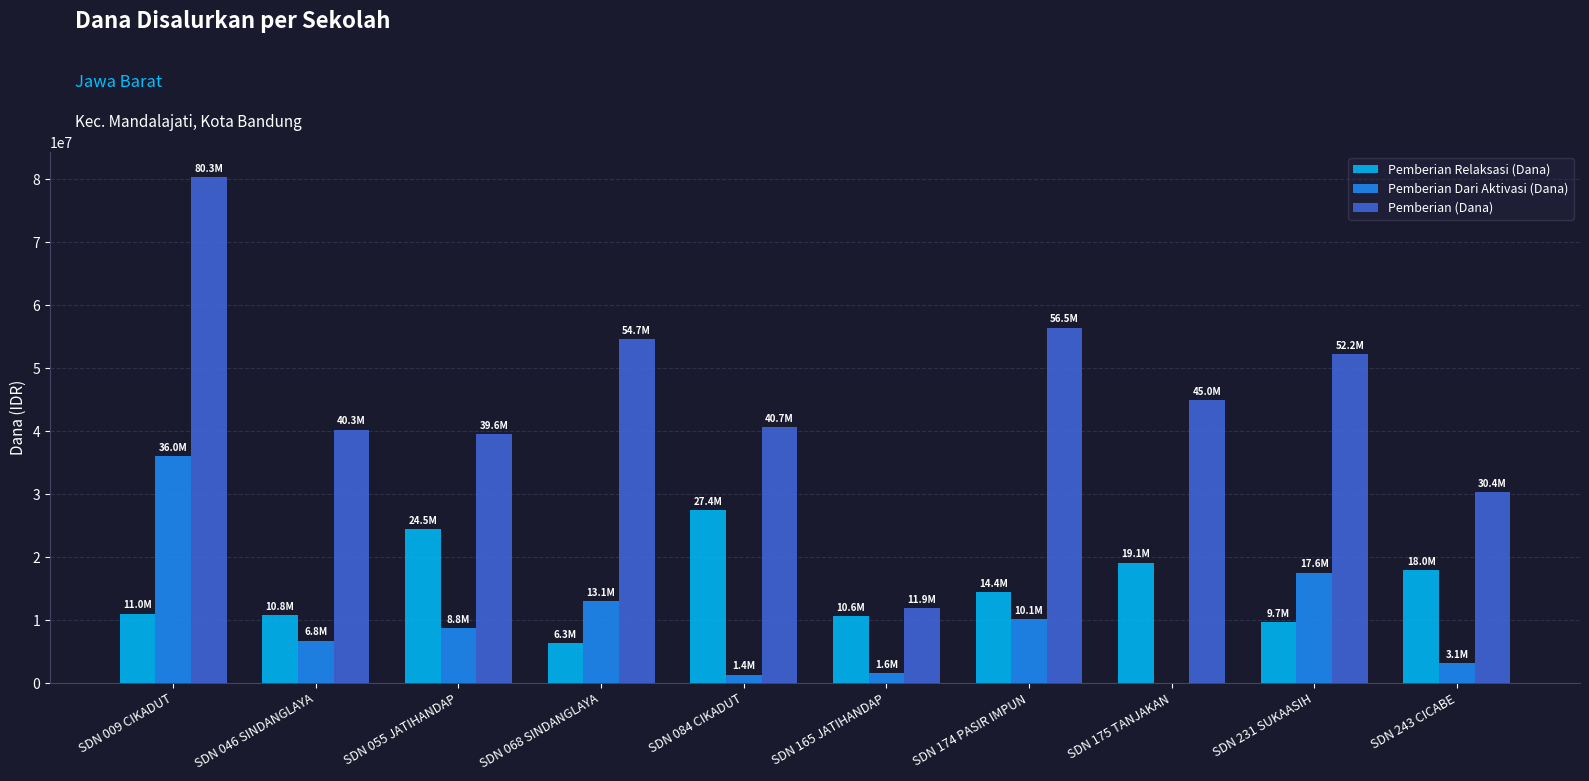

What is the sum of all Pemberian Relaksasi (Dana) values?

151875000